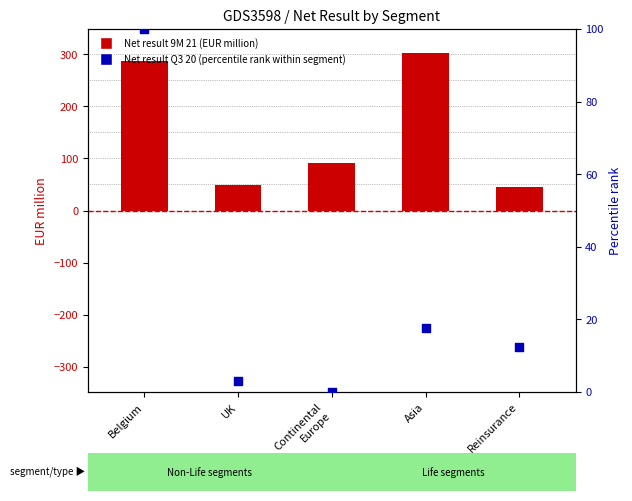

Which series has the largest total across all categories?

Net result 9M 21 (bar)